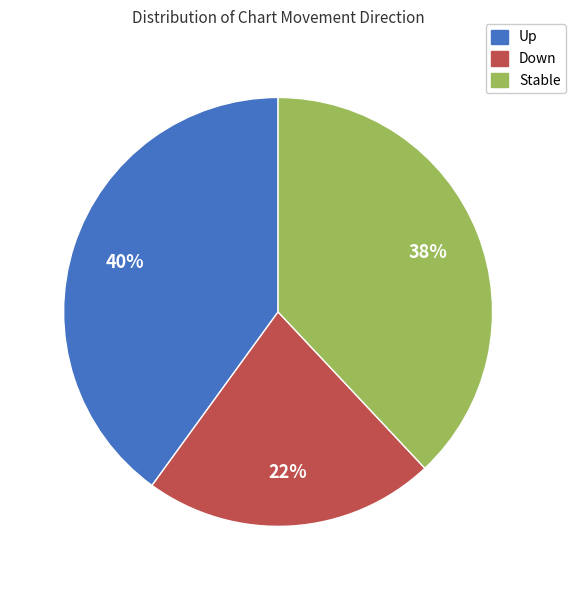

To the nearest percent, what percentage of the pie is Stable?

38%